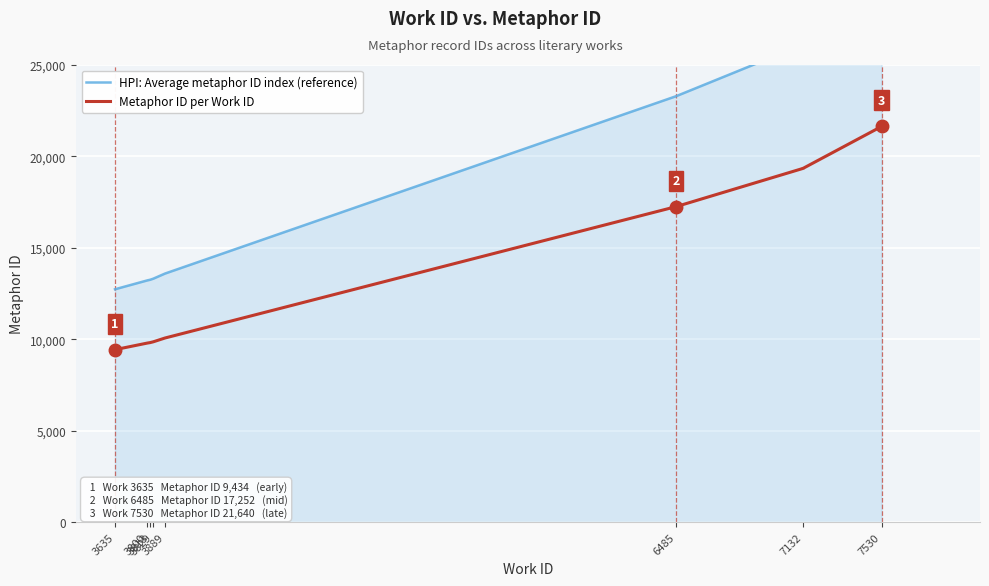

True or false: Metaphor ID per Work ID has more than 1 points higher than both neighbors.

False